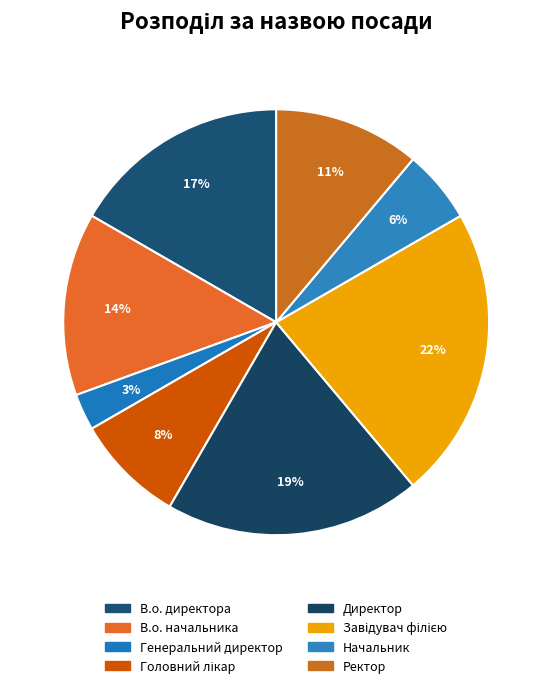

Count the number of slices in the pie.

8